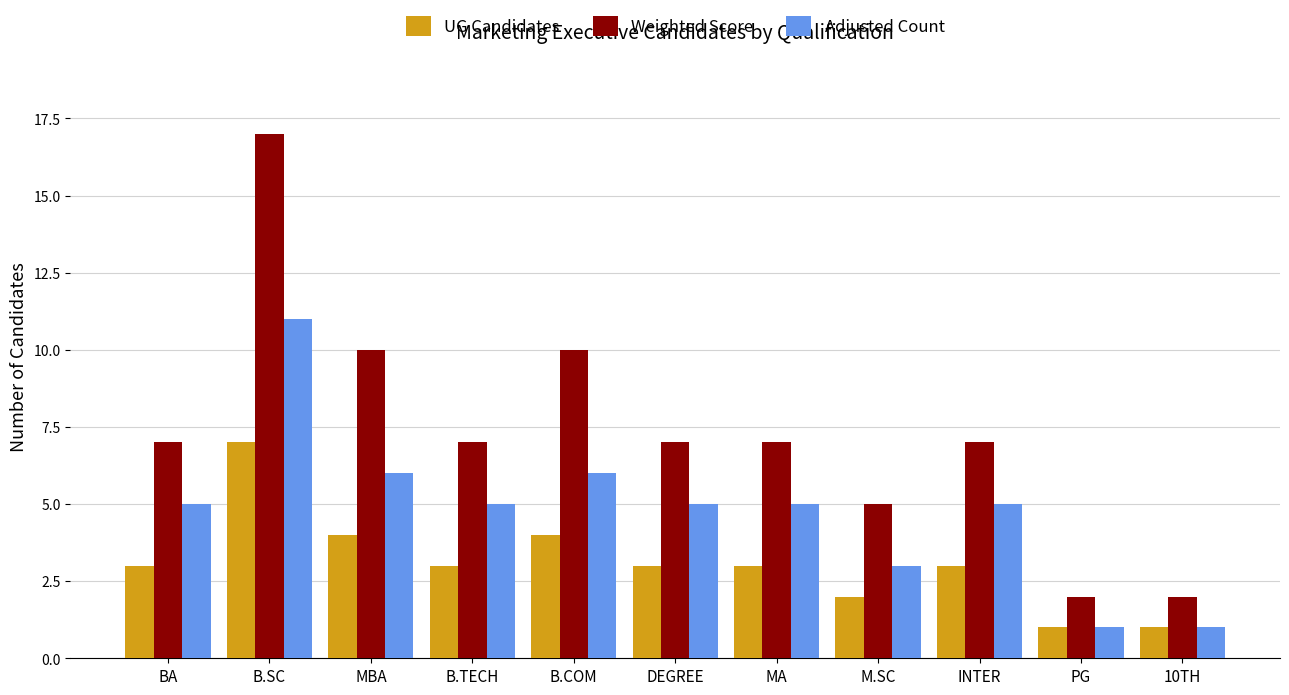

What are all the series names shown in the legend?

UG Candidates, Weighted Score, Adjusted Count